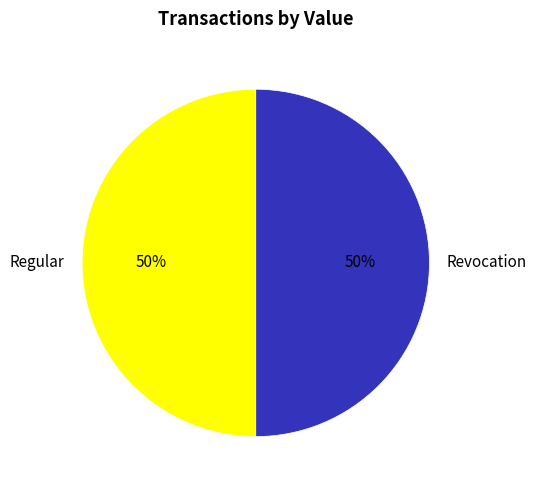

To the nearest percent, what is the difference between the Regular and Revocation slice percentages?

0%